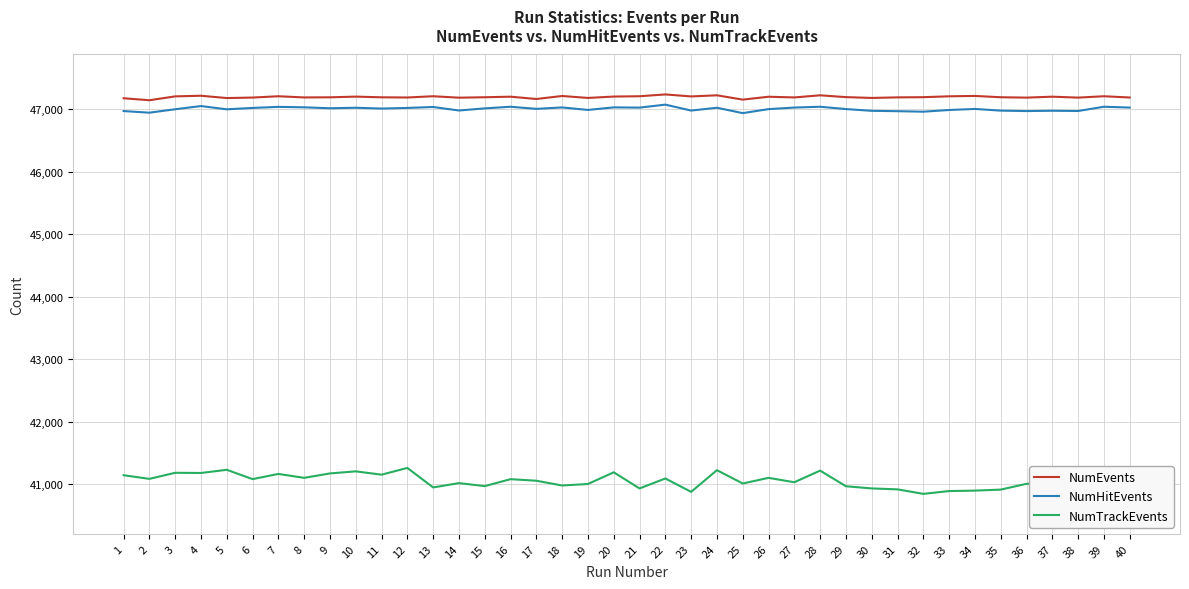

How many lines are shown in the chart?

3